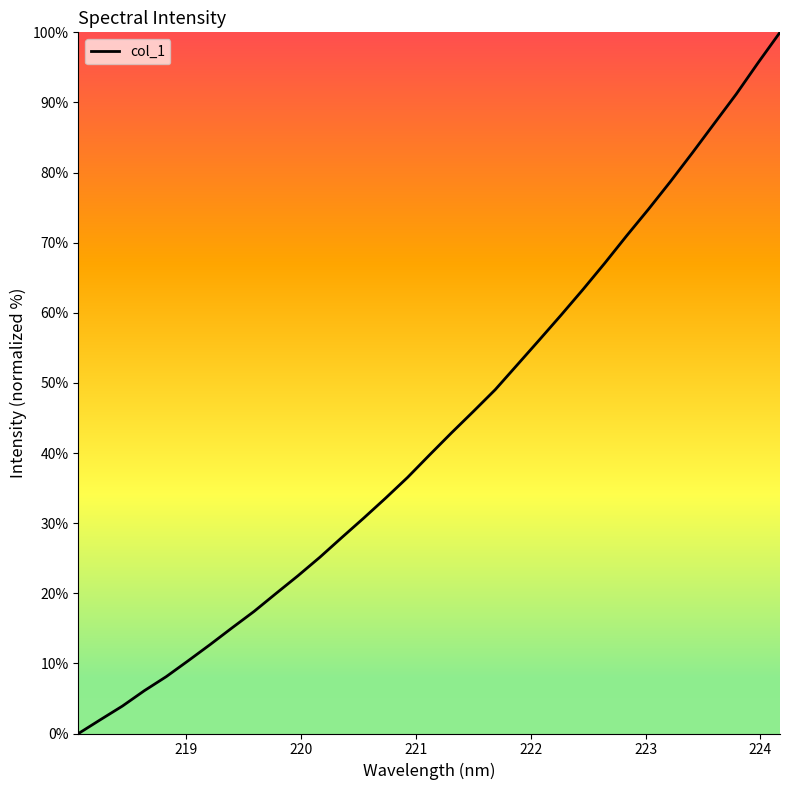

Reading left to right, list all the values displayed in this chart.

0.0	2.0	3.9	6.1	8.1	10.4	12.7	15.1	17.4	20.0	22.5	25.1	27.9	30.7	33.6	36.5	39.7	42.9	45.9	49.0	52.6	56.1	59.7	63.3	67.1	71.0	74.8	78.7	82.8	87.0	91.2	95.7	100.0